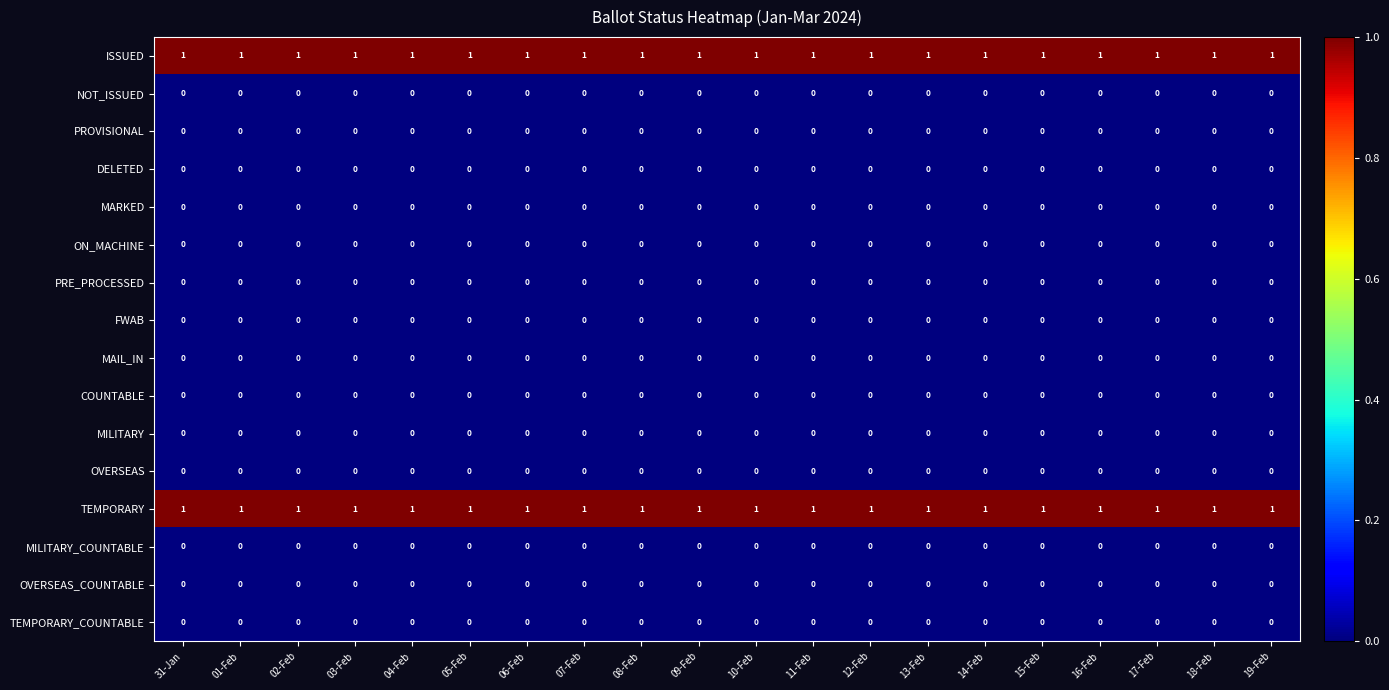

The ON_MACHINE series shows 0 at 11-Feb. True or false?

True